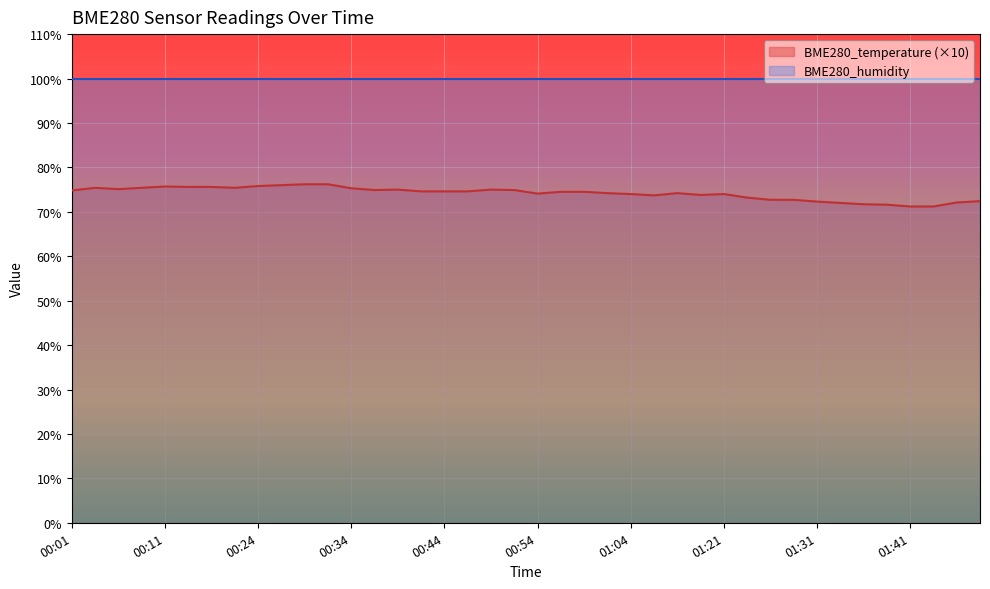

The value at 01:26 is 72.7. True or false?

True